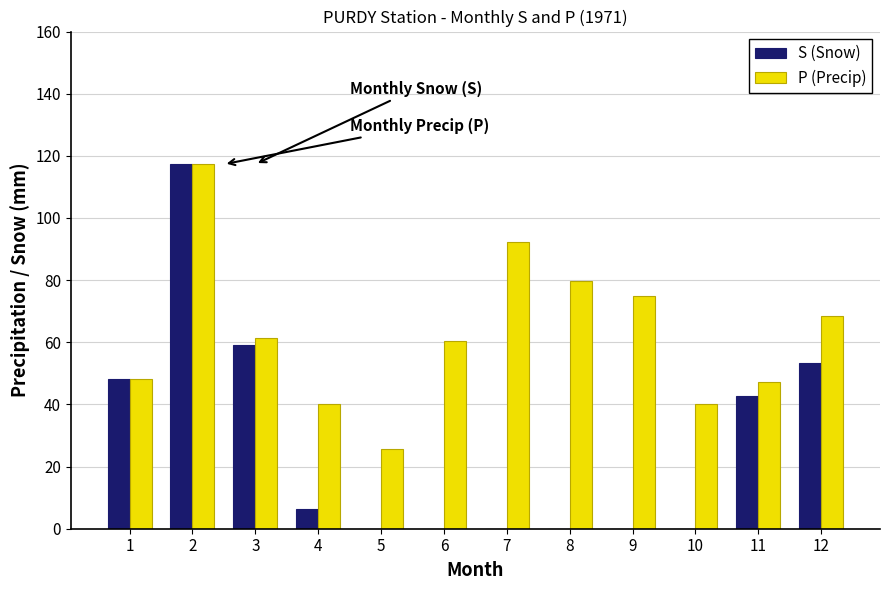

Reading left to right, what are all the values shown in this chart?

S (Snow): 1=48.1	2=117.3	3=59.0	4=6.3	5=0.0	6=0.0	7=0.0	8=0.0	9=0.0	10=0.0	11=42.6	12=53.4
P (Precip): 1=48.1	2=117.3	3=61.5	4=40.1	5=25.7	6=60.5	7=92.4	8=79.7	9=74.8	10=40.1	11=47.2	12=68.6